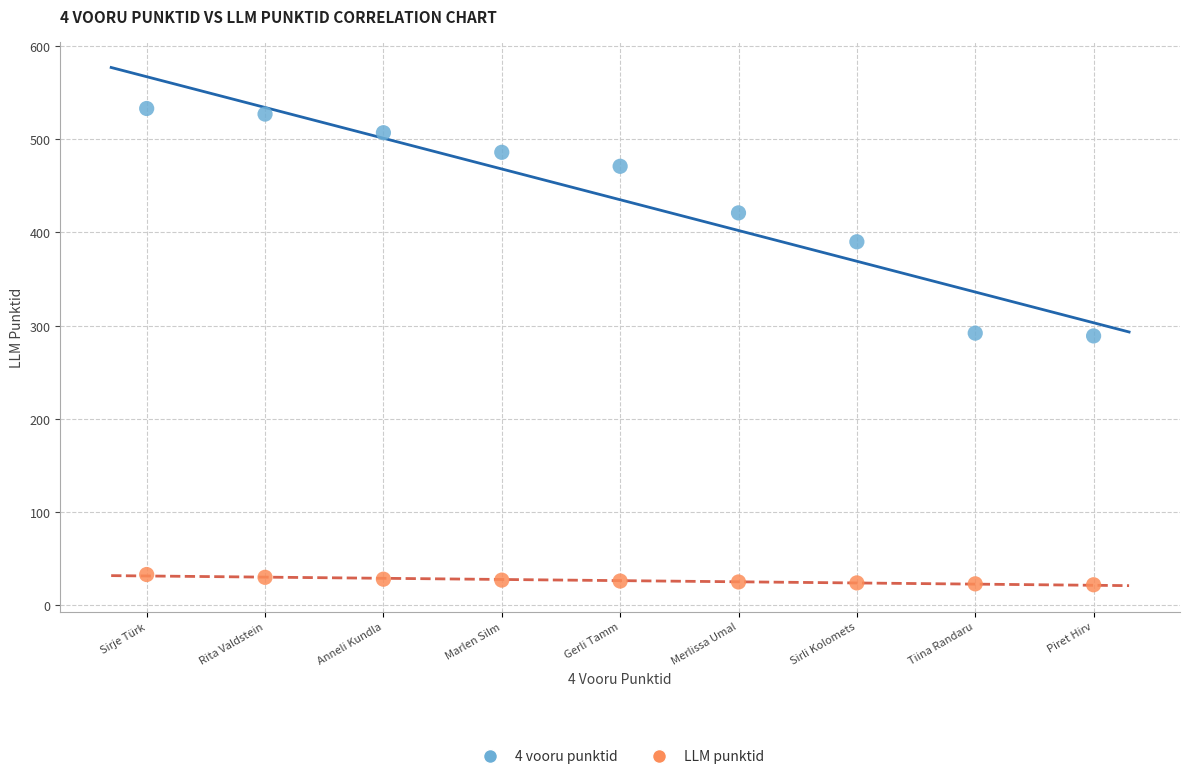

Across all data points, what is the range of Y values (max minus min)?

511